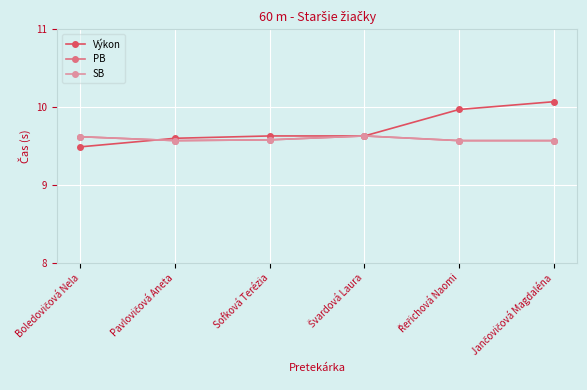

Does the chart have visible grid lines?

Yes